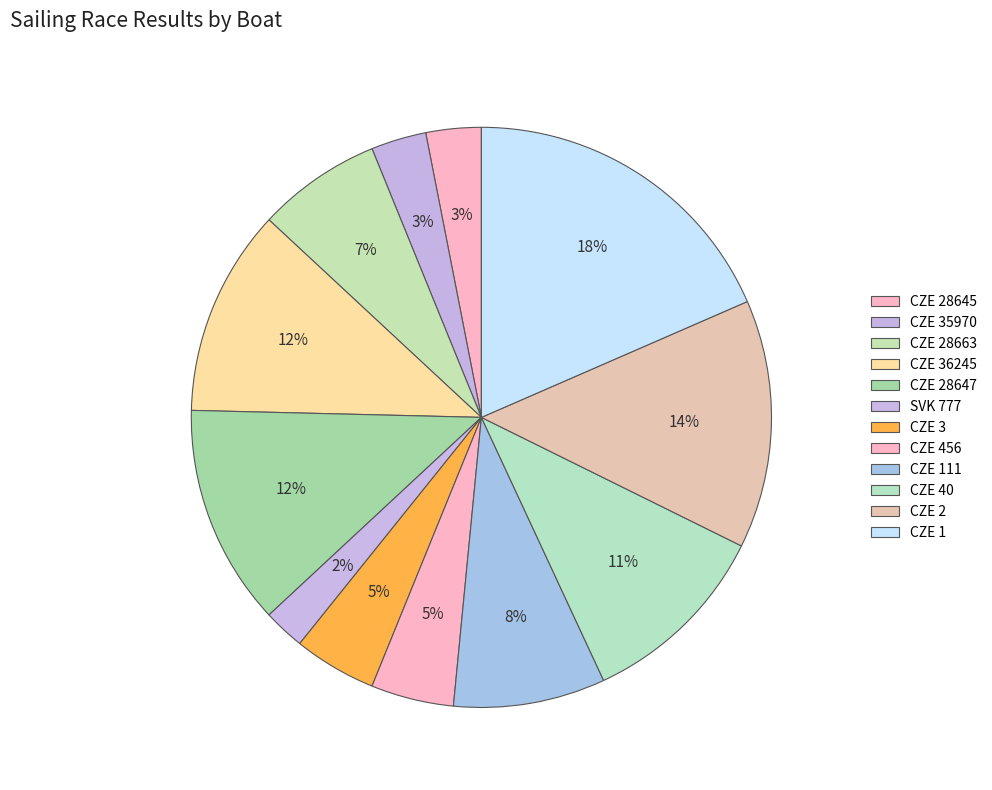

What percentage do CZE 40 and CZE 35970 together represent?

13.8%